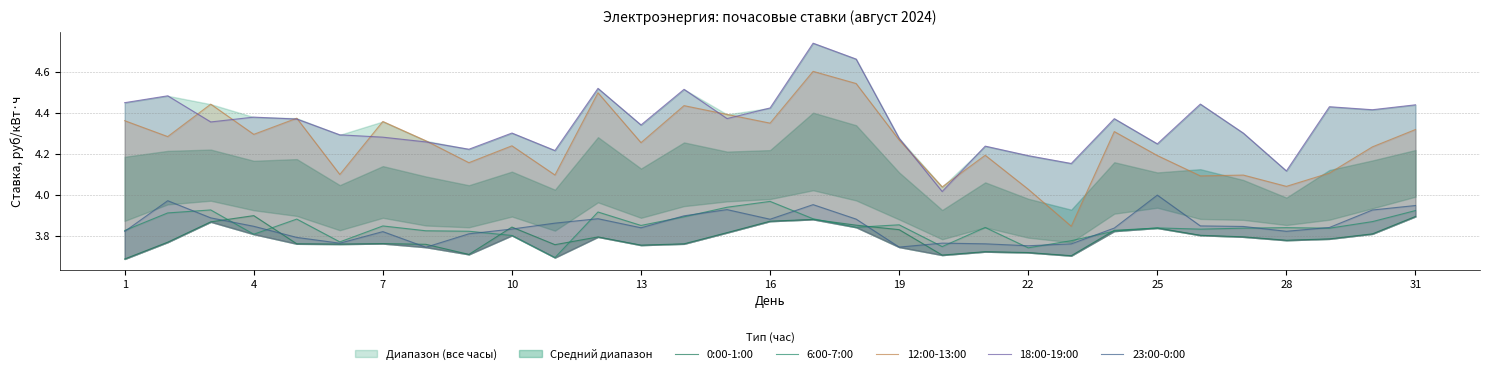

What is the sum of the 6:00-7:00 values at 28 and 28?

7.6